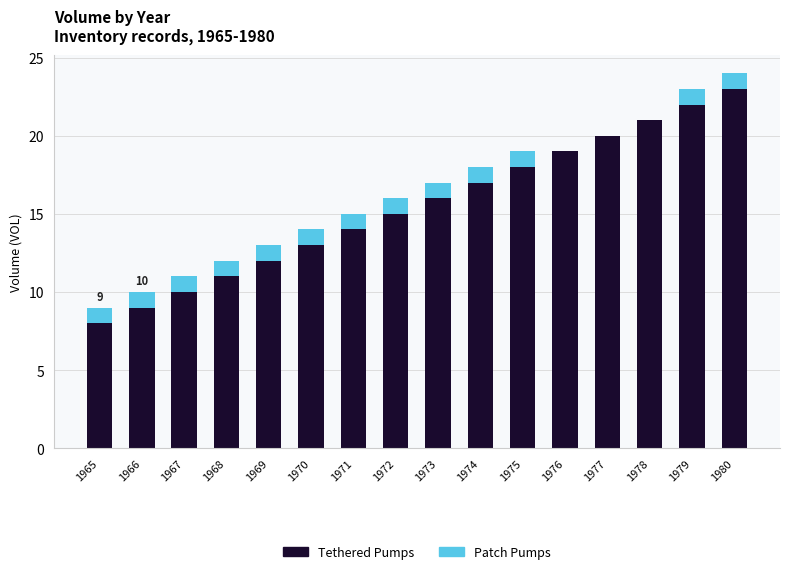

What is the total value across all series at 1975?

19